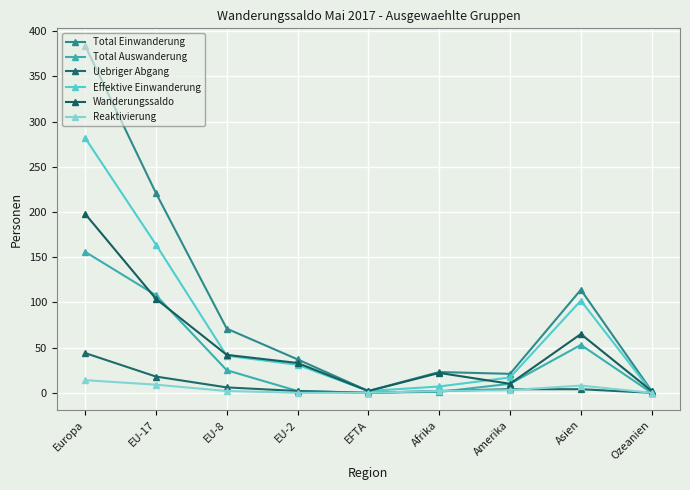

What is the difference between the maximum and minimum values in the Wanderungssaldo series?

196